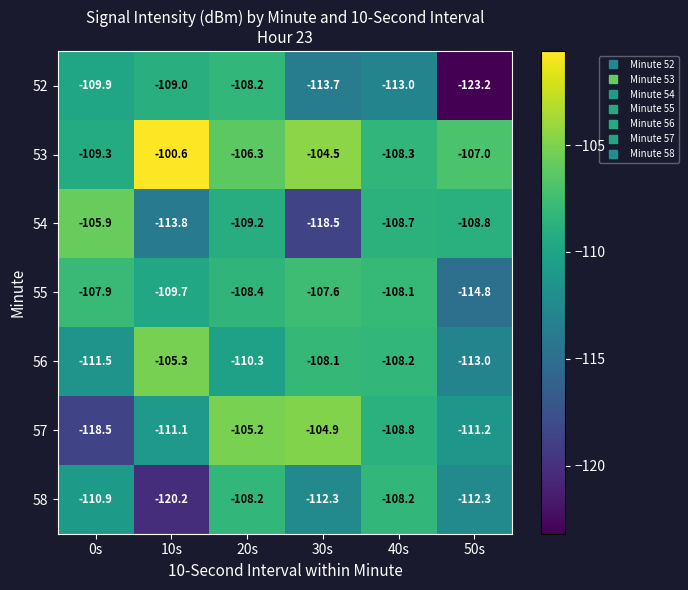

What is the spread (max minus min) of values at 50s?

16.2